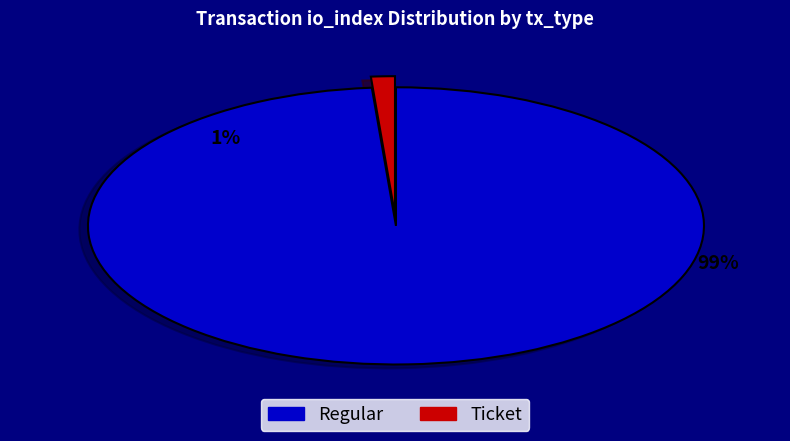

Between Ticket and Regular, which is larger?

Regular